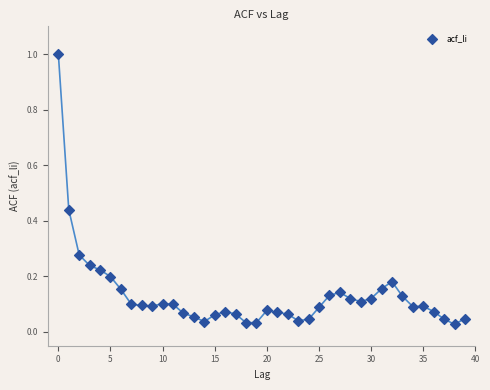

What is the range of Y values (max minus min)?

1.0